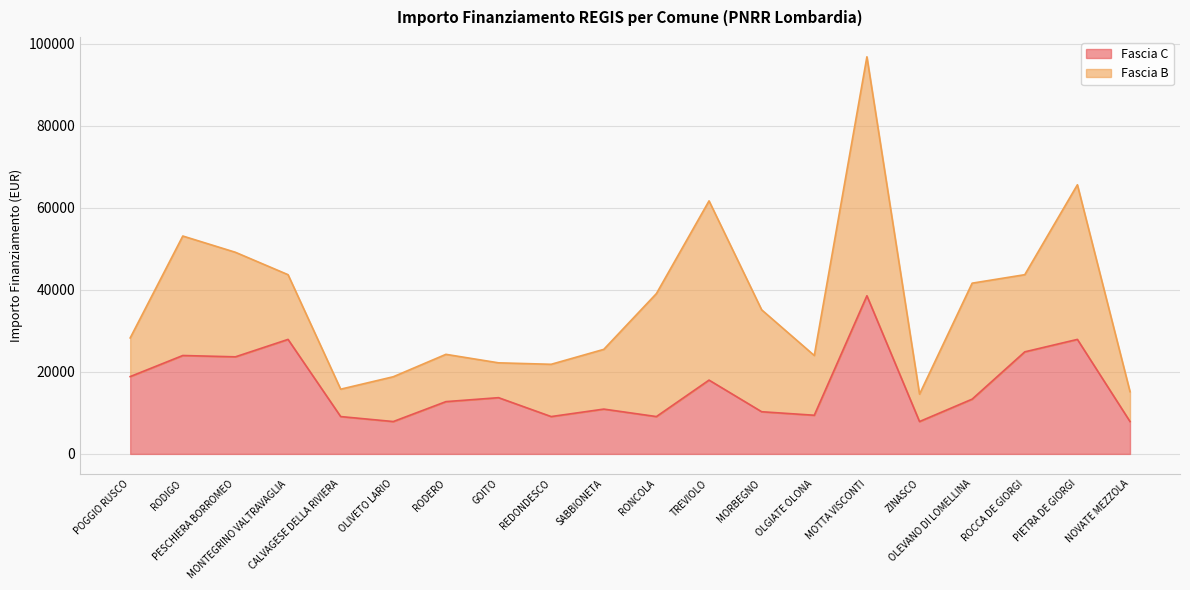

How many points are lower than both their immediate neighbors (excluding endpoints)?

6